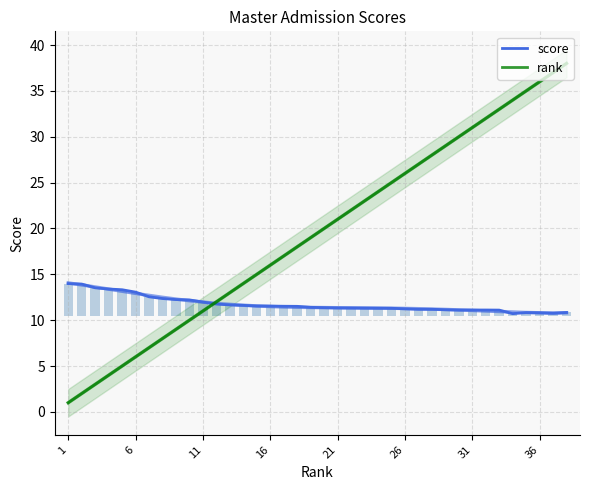

At 31, list the series in order from smallest to largest.

score, rank